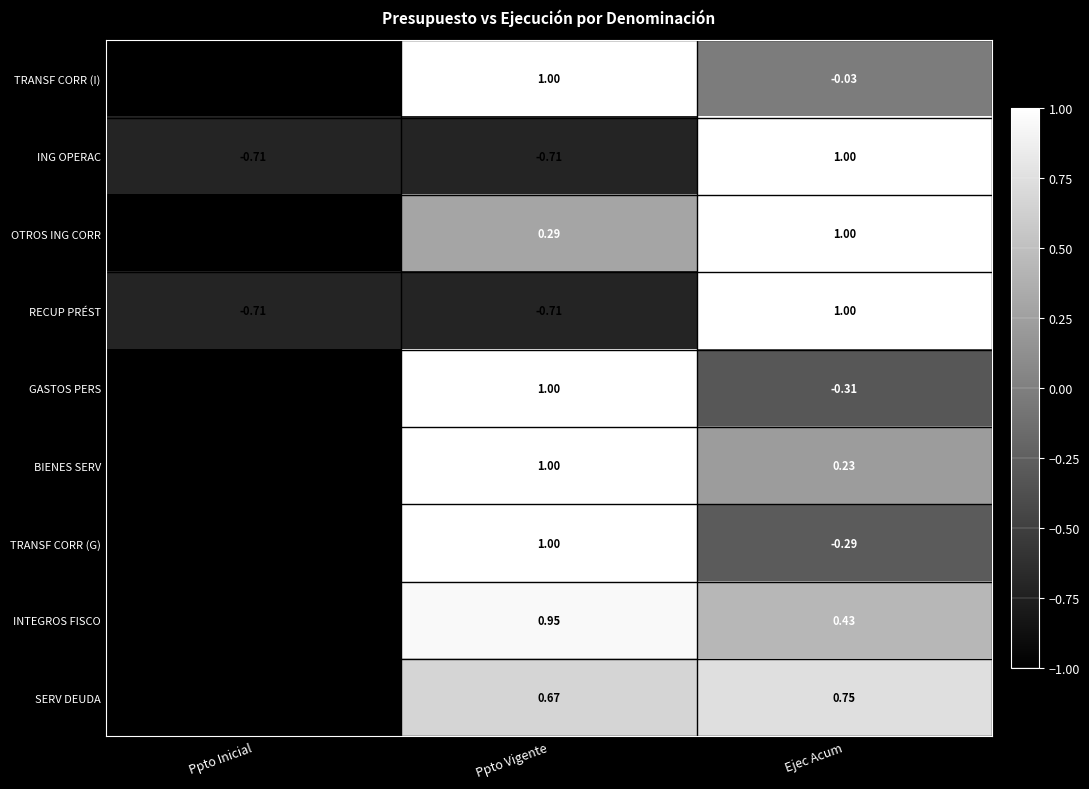

How many values in TRANSF CORR (G) are below zero?

2